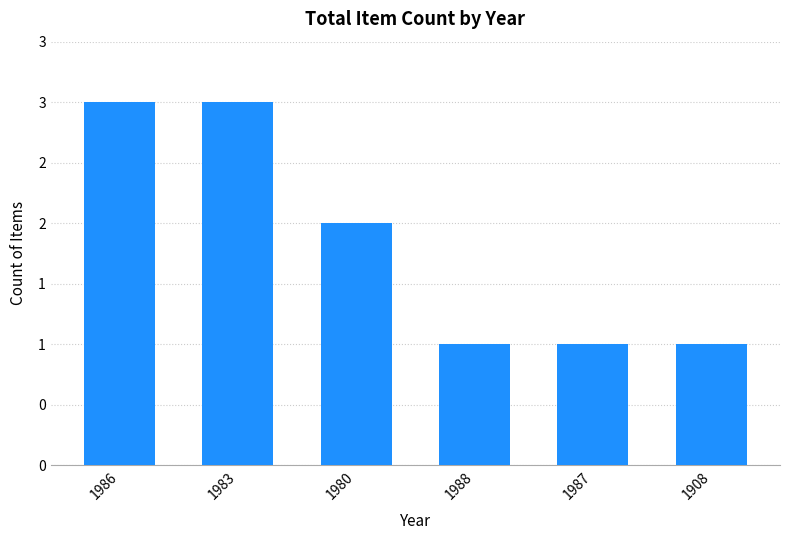

Are the bars horizontal?

No